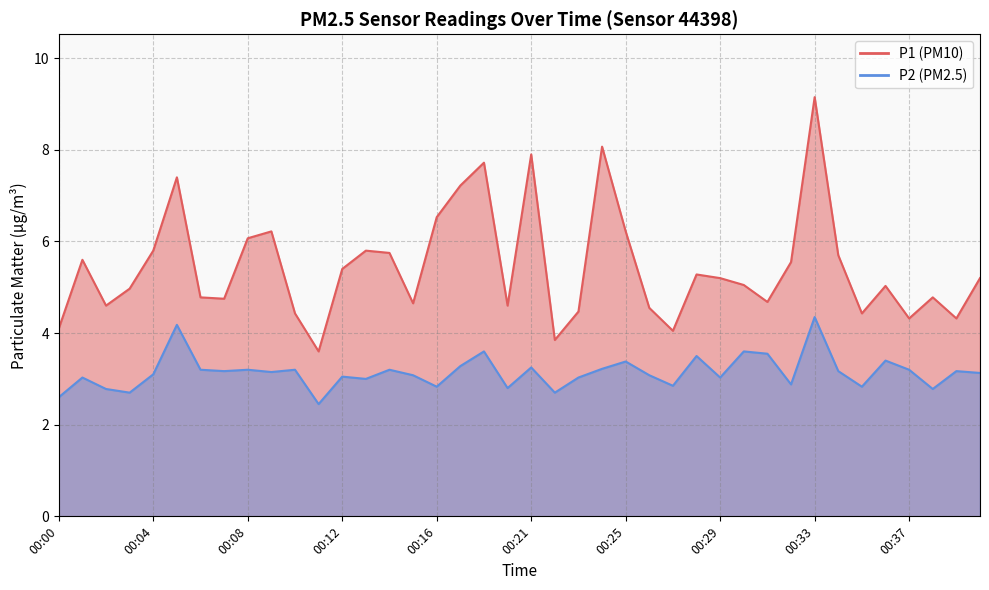

Which series has the largest total across all categories?

P1